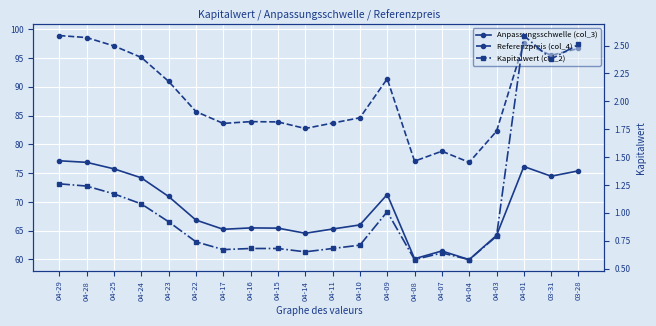

What are all the series names shown in the legend?

Anpassungsschwelle (col_3), Referenzpreis (col_4), Kapitalwert (col_2)